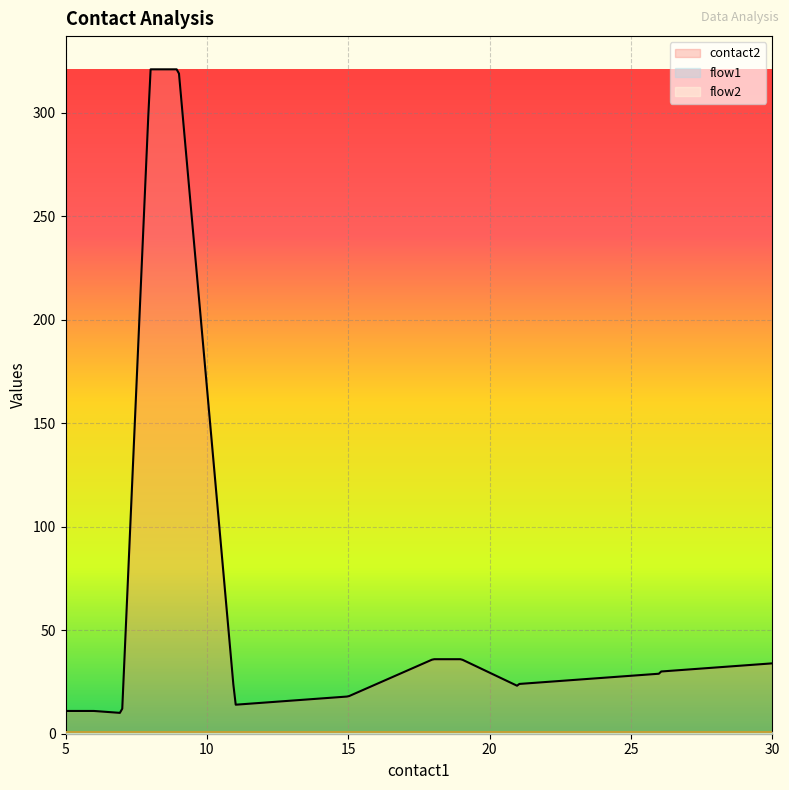

What is the minimum value for flow2?

1